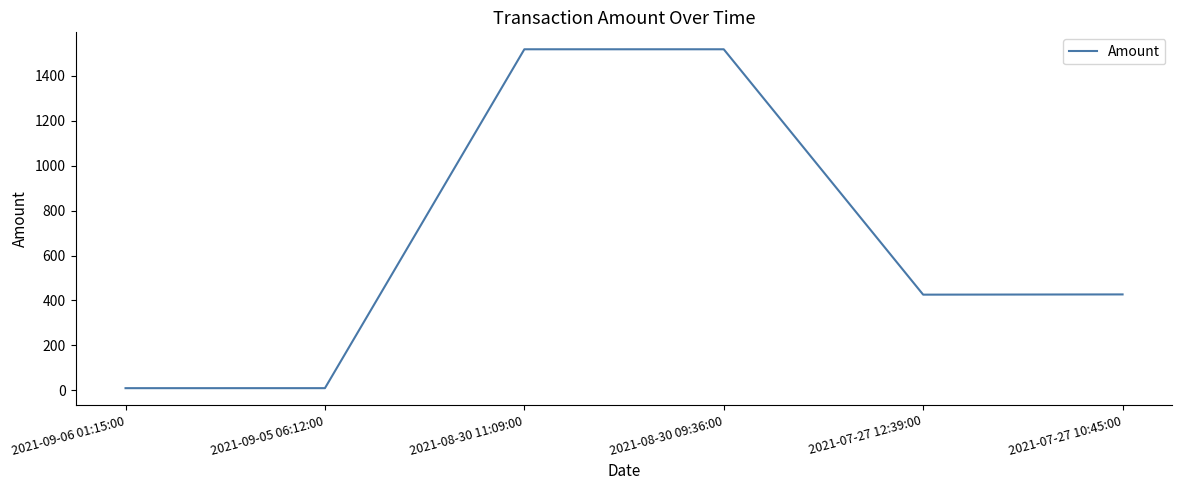

What is the difference between the values at 2021-09-06 01:15:00 and 2021-07-27 12:39:00?

415.9